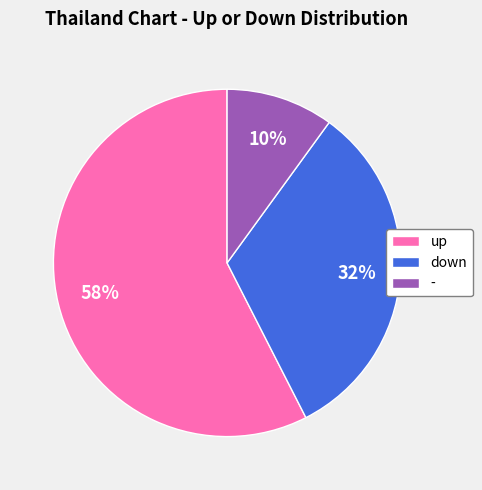

To the nearest percent, what is the average slice percentage?

33%